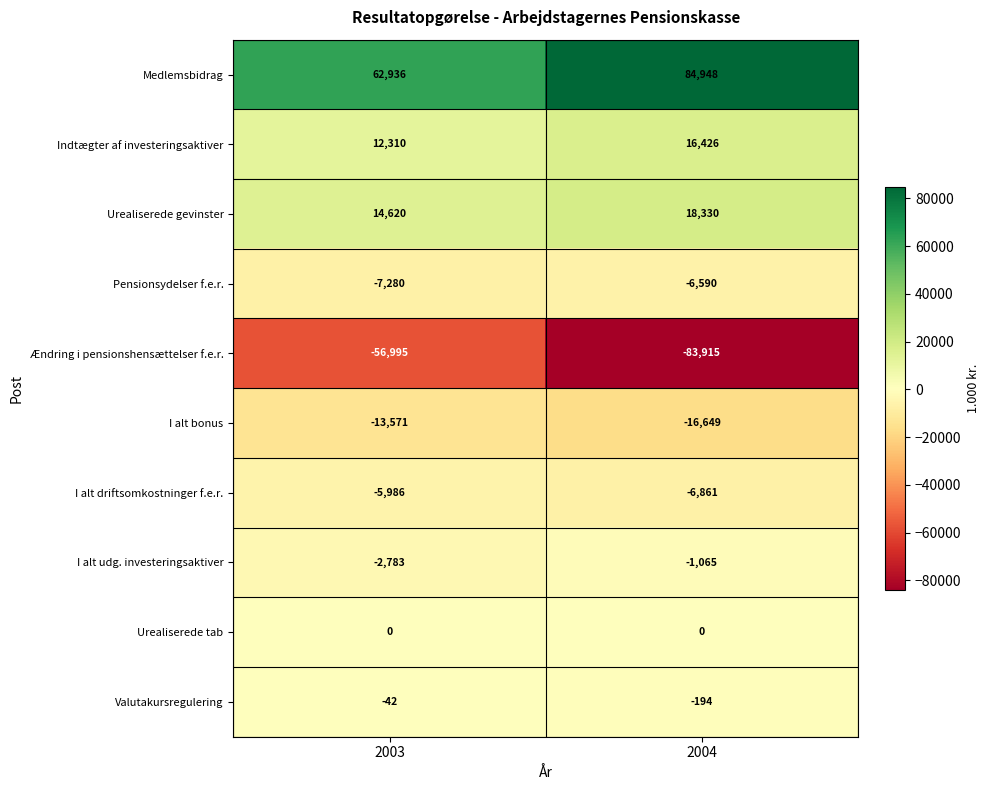

What is the difference between the maximum and minimum values in the Pensionsydelser f.e.r. series?

690